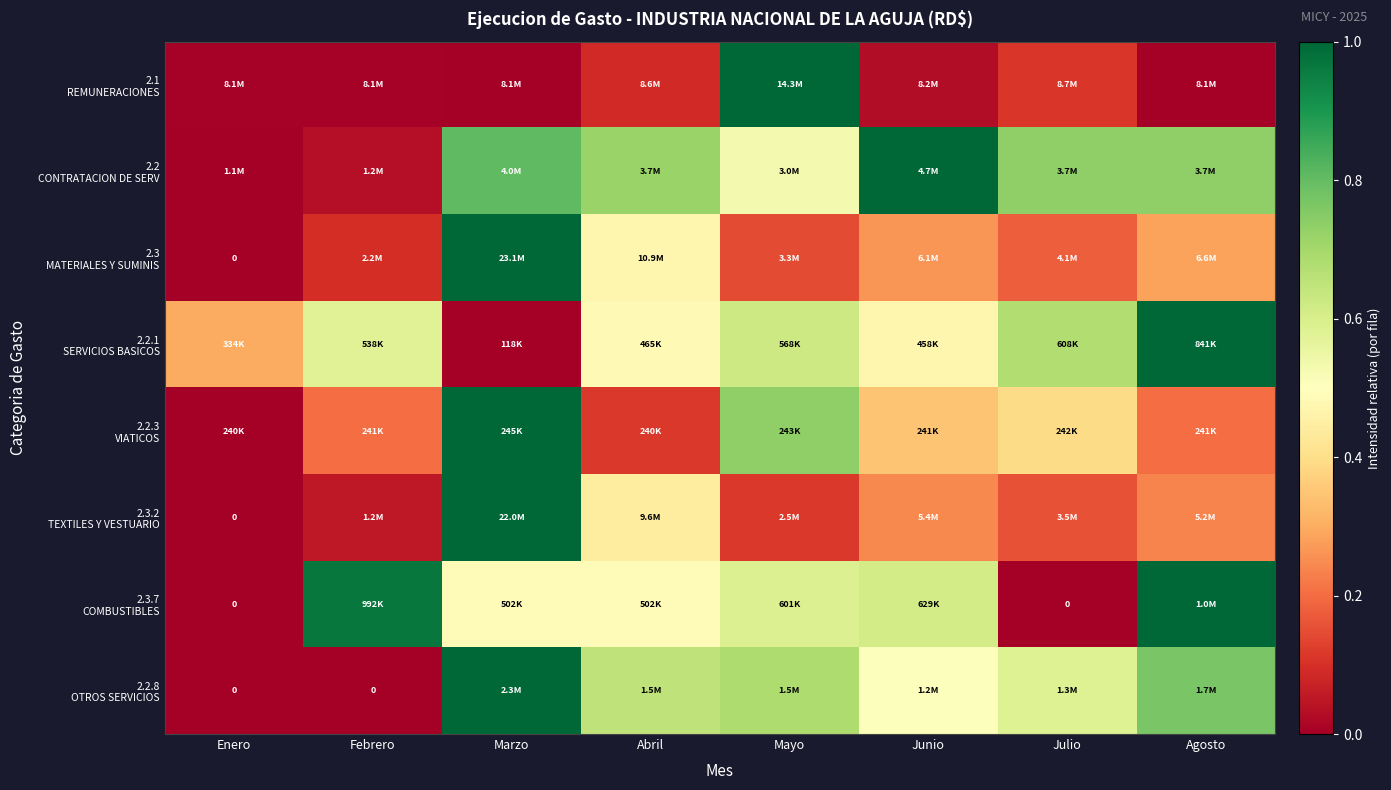

Is the value of 2.2 CONTRATACION DE SERV at Marzo greater than the value of 2.2.1 SERVICIOS BASICOS at Mayo?

Yes